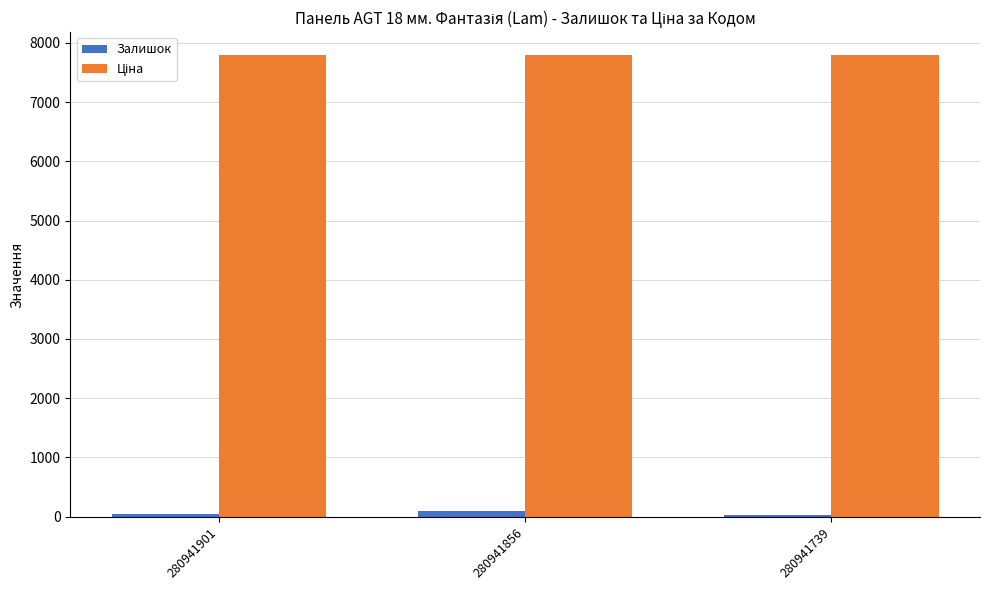

Is it true that Залишок equals 39.0 at 280941901?

True